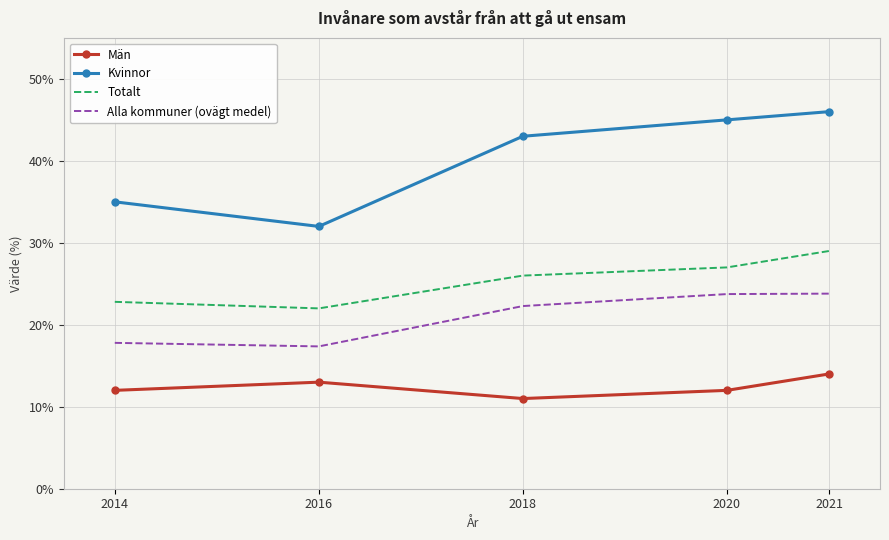

Which series has the largest range (max minus min)?

Kvinnor